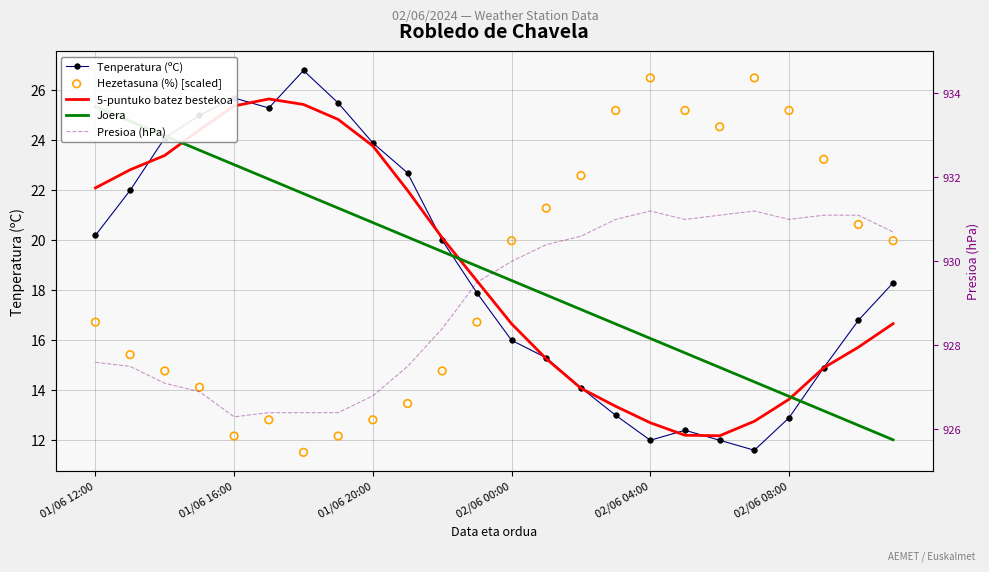

At which category is the sum across all series the highest?

02/06 00:00